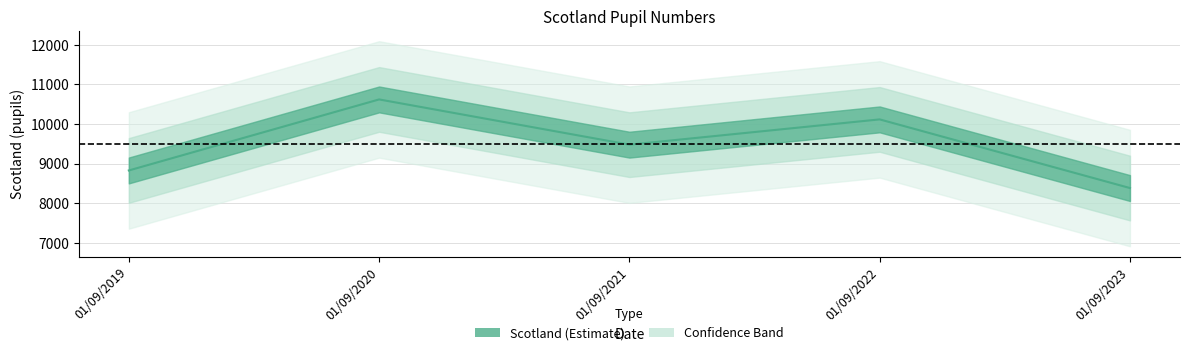

What is the difference between the values at 01/09/2023 and 01/09/2019?

444